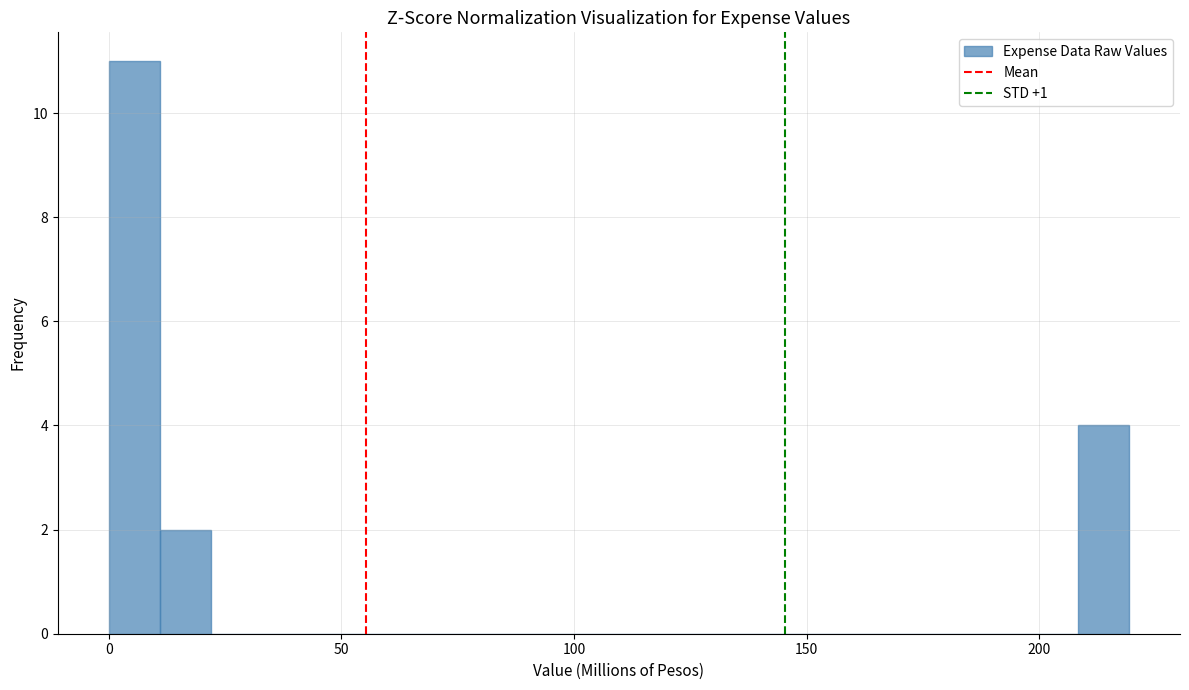

Read against the x-axis, roughly where is the centre of the tallest bar?

5